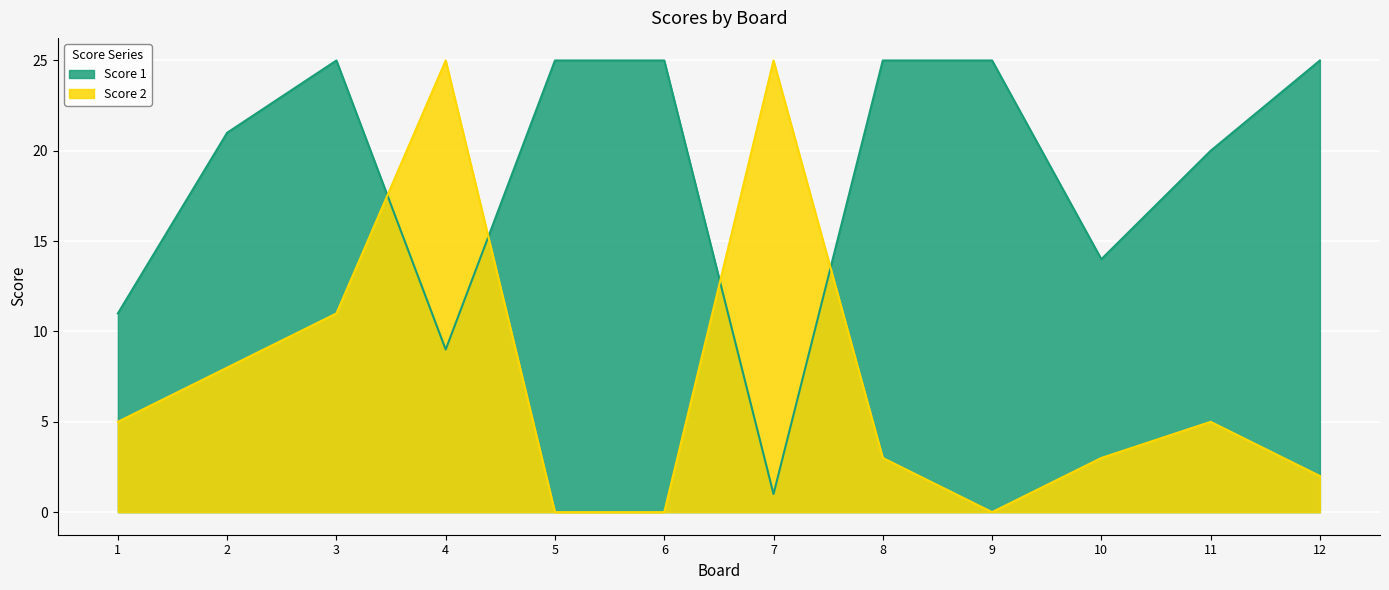

True or false: Score 2 has more than 1 interior local peaks.

True